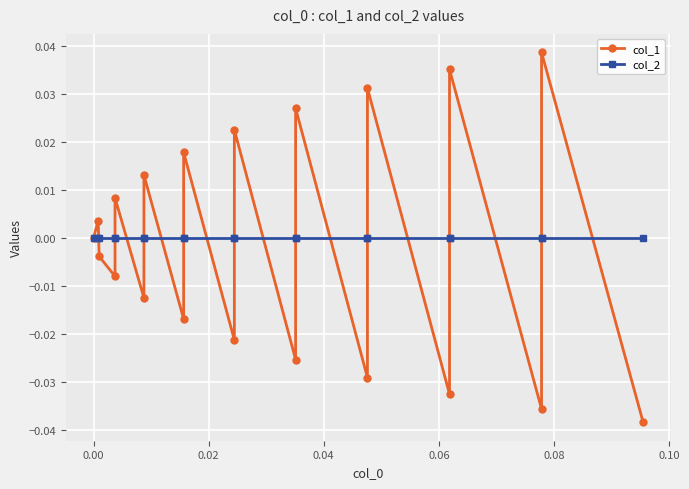

What are all the series names shown in the legend?

col_1, col_2